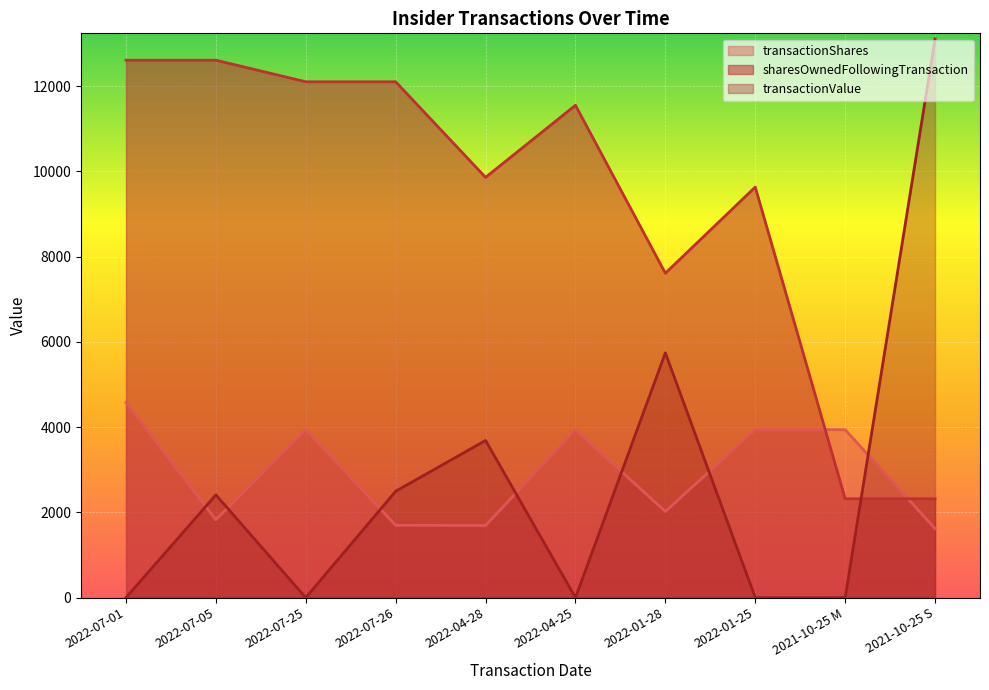

After their last crossing, which series has the higher values: transactionValue or sharesOwnedFollowingTransaction?

transactionValue